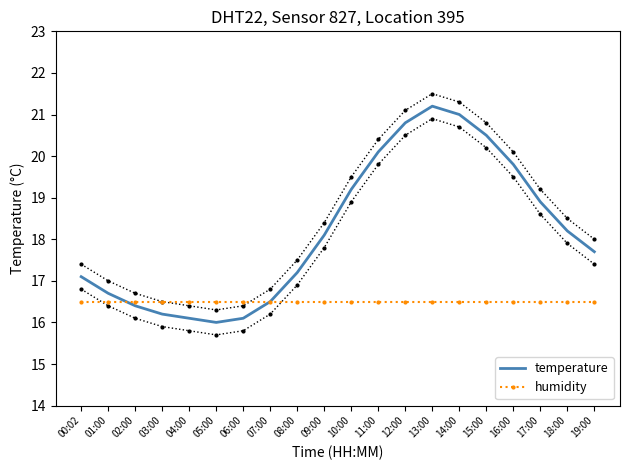

What is the maximum value shown in the chart?

21.2